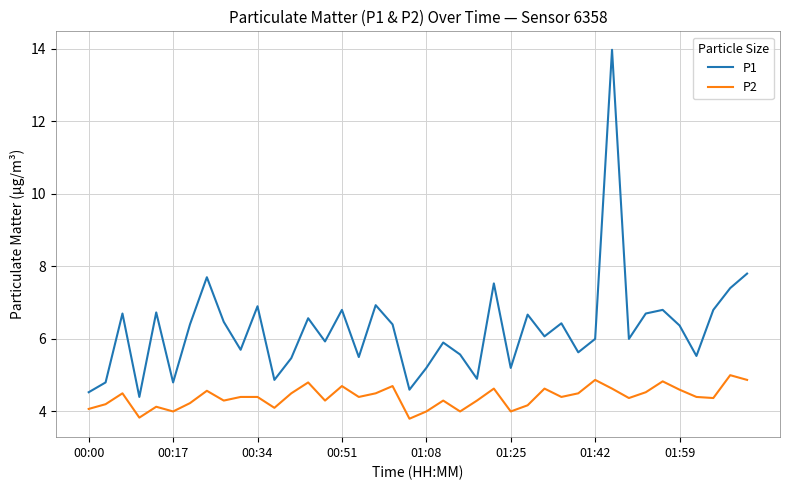

Rank the series by their maximum value, from lowest to highest.

P2, P1